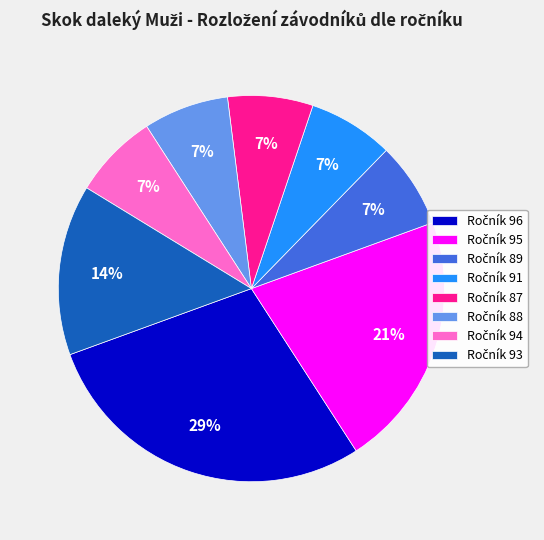

To the nearest percent, what is the average slice percentage?

12%